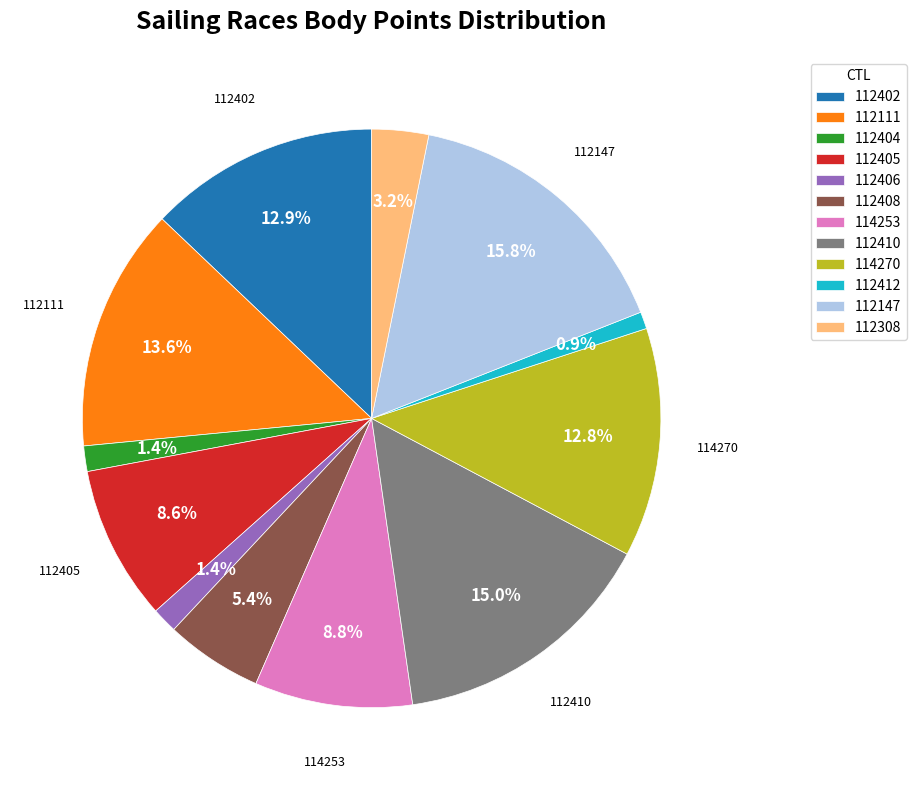

Between 112111 and 112308, which is larger?

112111